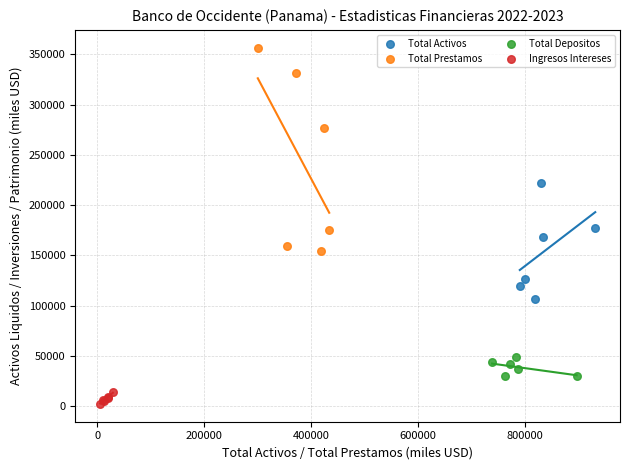

What are all the series names shown in the legend?

Total Activos, Total Prestamos, Total Depositos, Ingresos Intereses